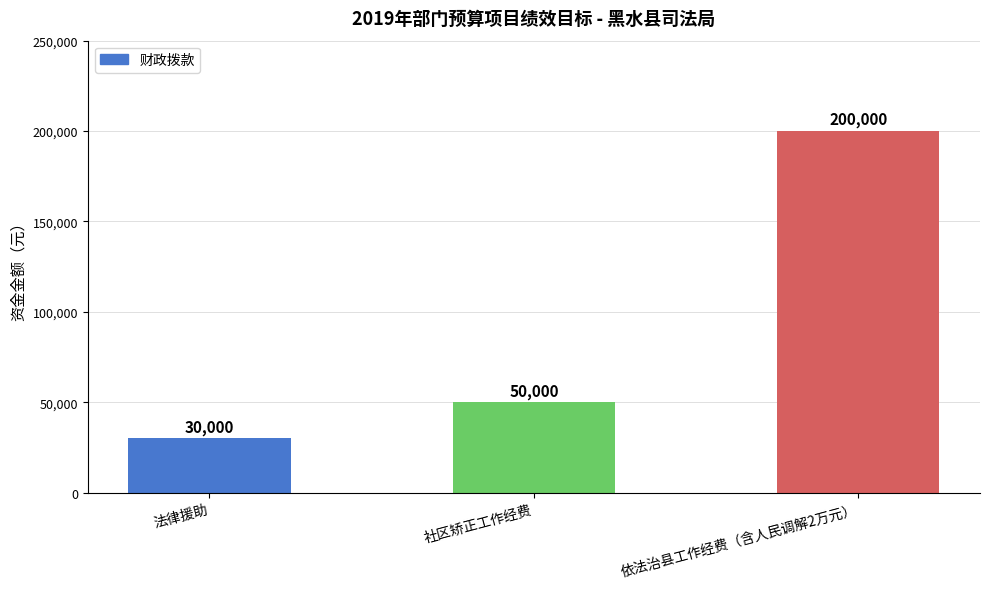

What is the difference between the values at 法律援助 and 社区矫正工作经费?

20000